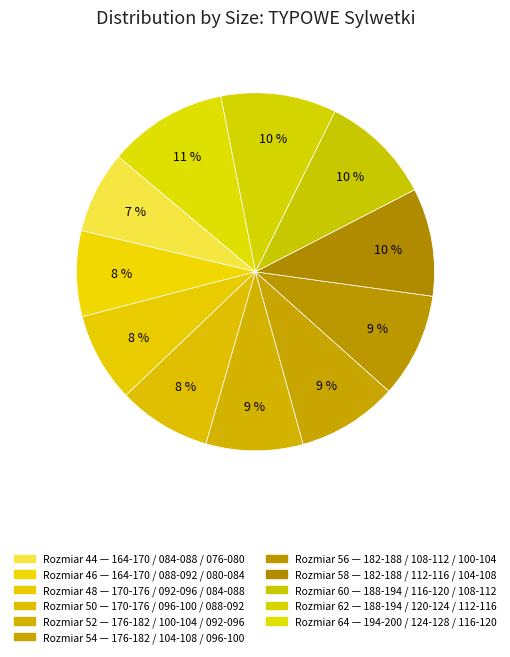

Which slice is the smallest?

164-170 / 084-088 / 076-080